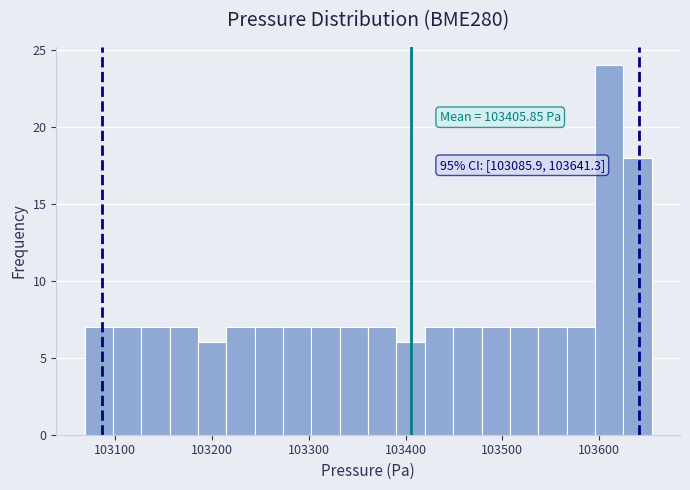

Read against the x-axis, roughly where is the centre of the tallest bar?

103610